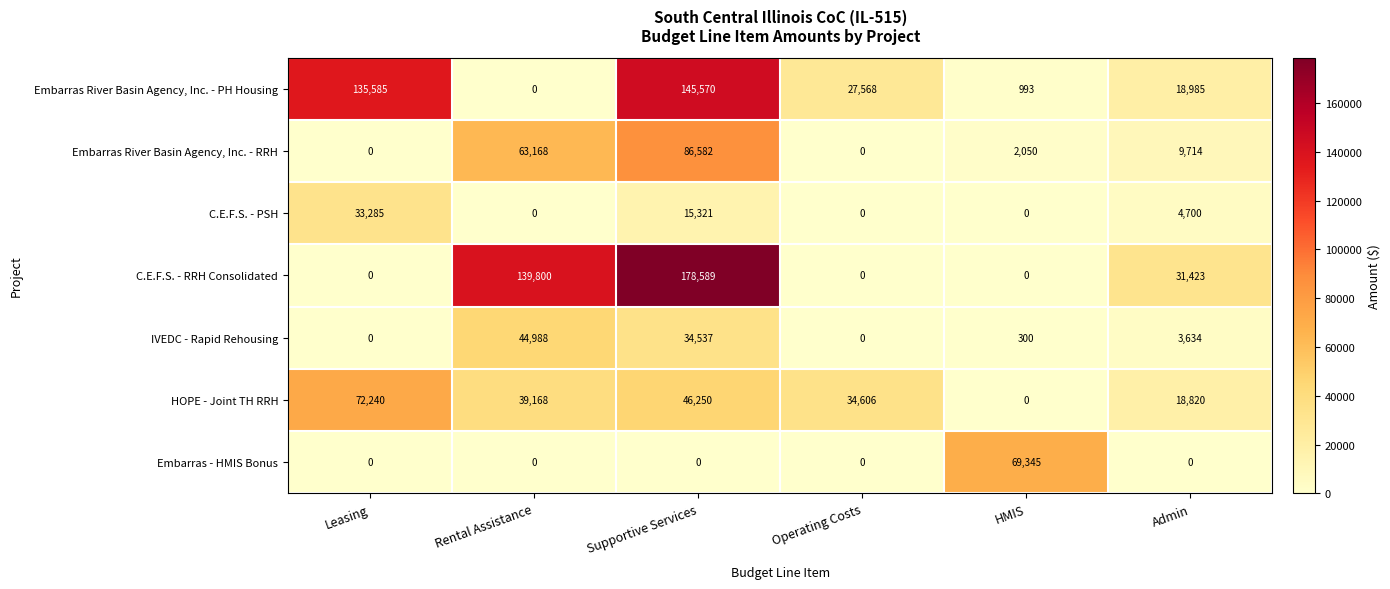

How many data points does each series have?

6